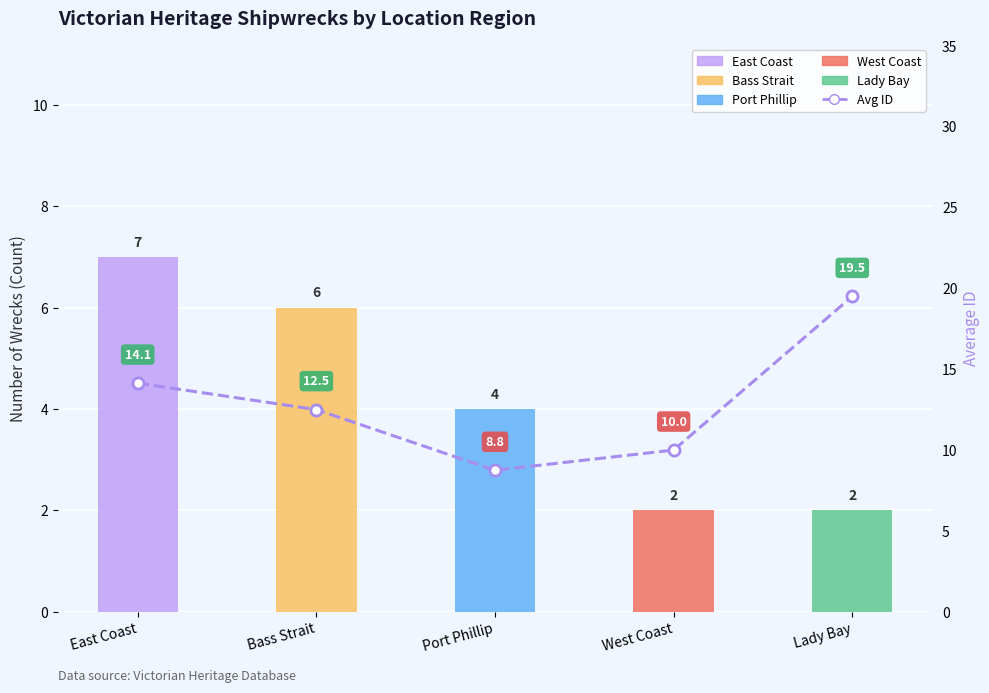

What is the change in value from Port Phillip to Lady Bay?

+10.8